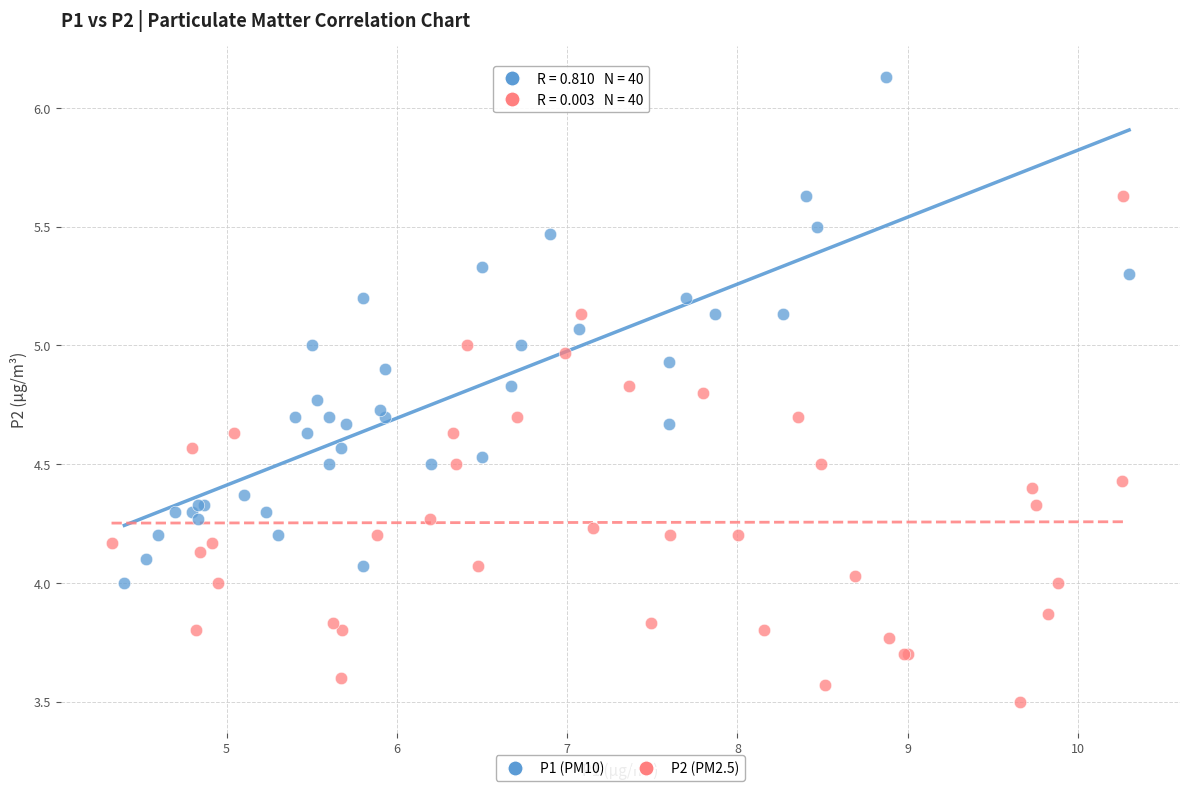

Which series contains the highest Y value?

P1 (PM10)